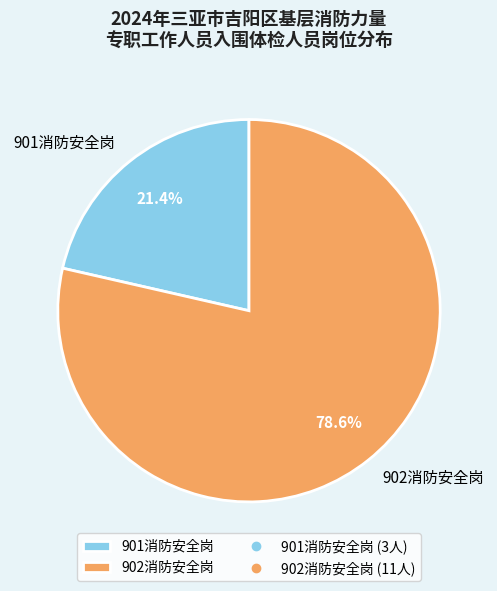

To the nearest percent, what percentage of the pie is 901消防安全岗?

21%